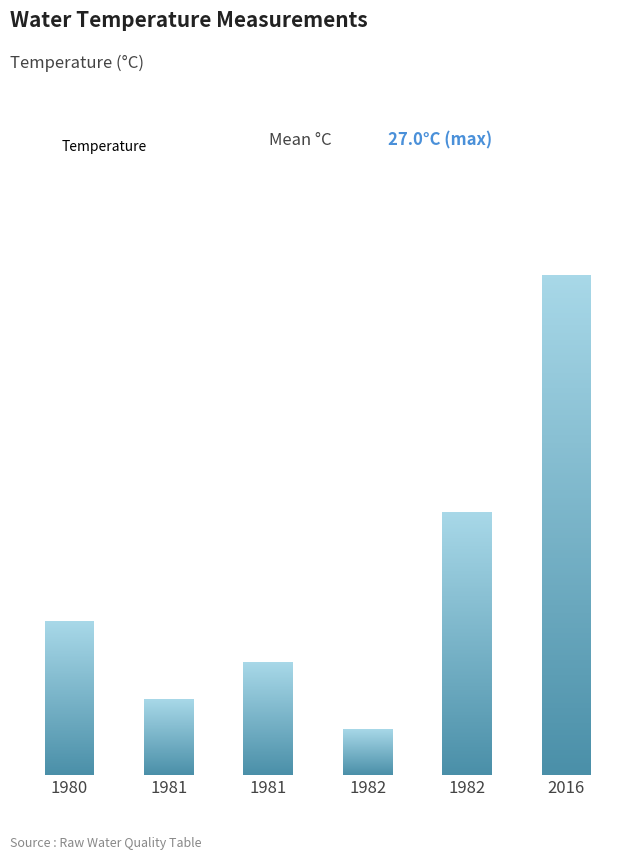

Does the chart contain any negative values?

No